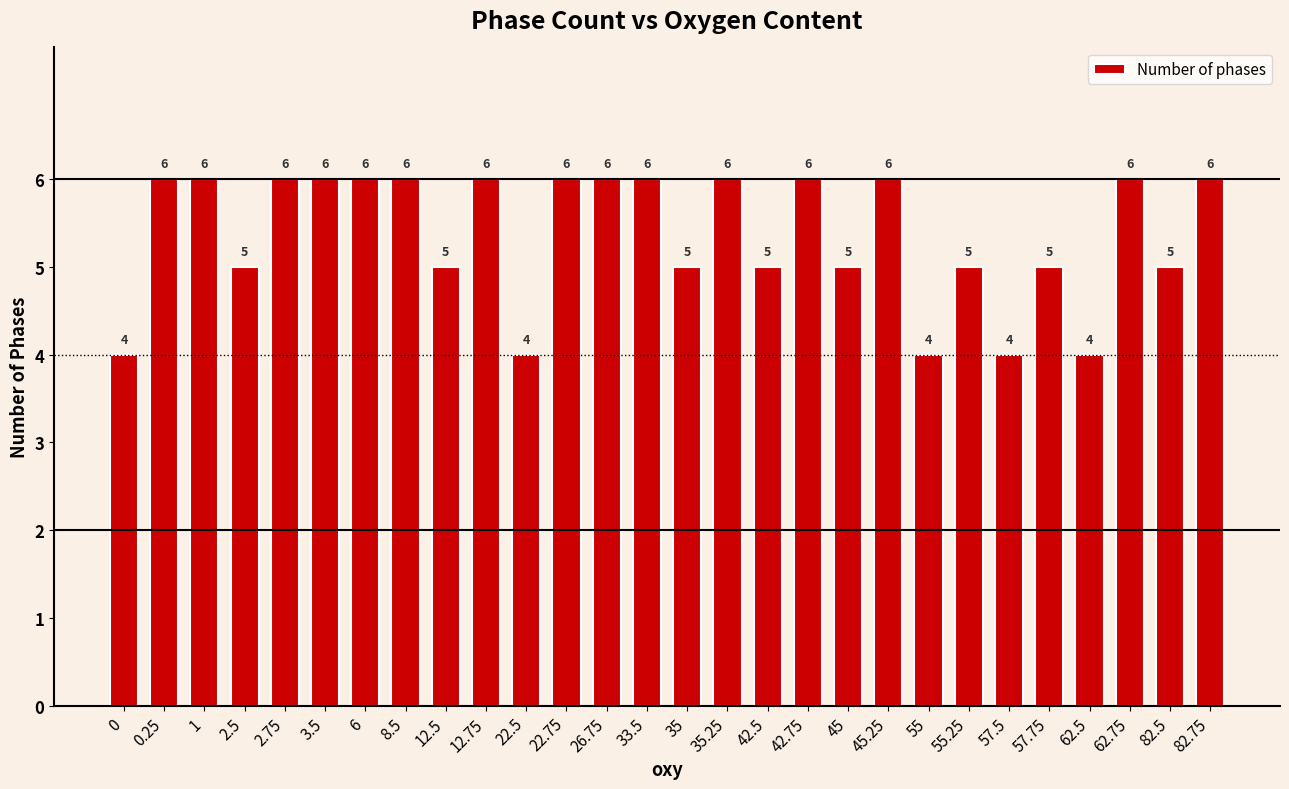

What is the value of the 14th bar from the left?

6